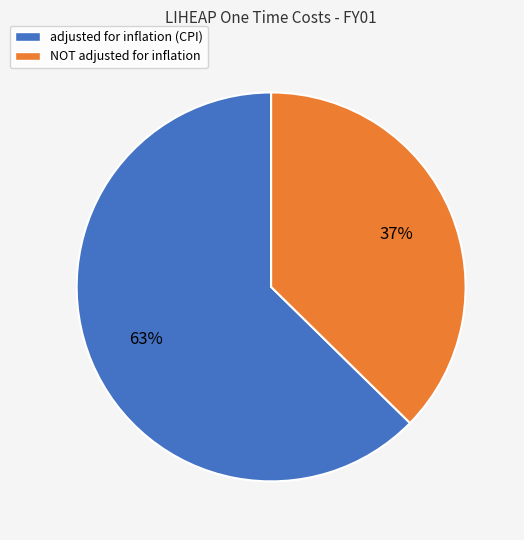

True or false: NOT adjusted for inflation accounts for 37% of the total.

True